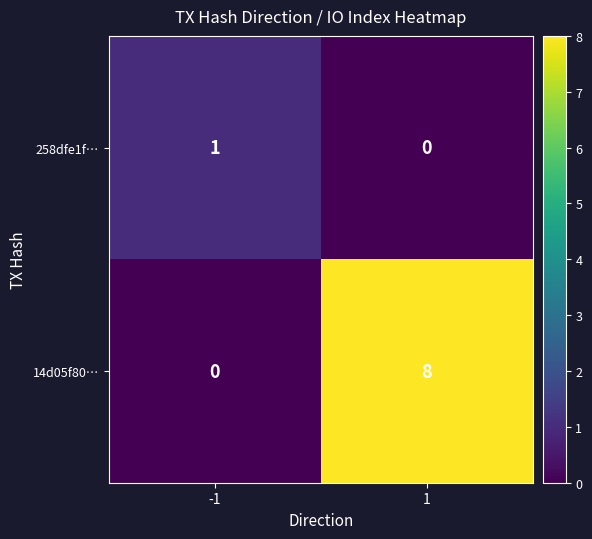

Reading left to right, what are all the values shown in this chart?

258dfe1f…: -1=1	1=0
14d05f80…: -1=0	1=8